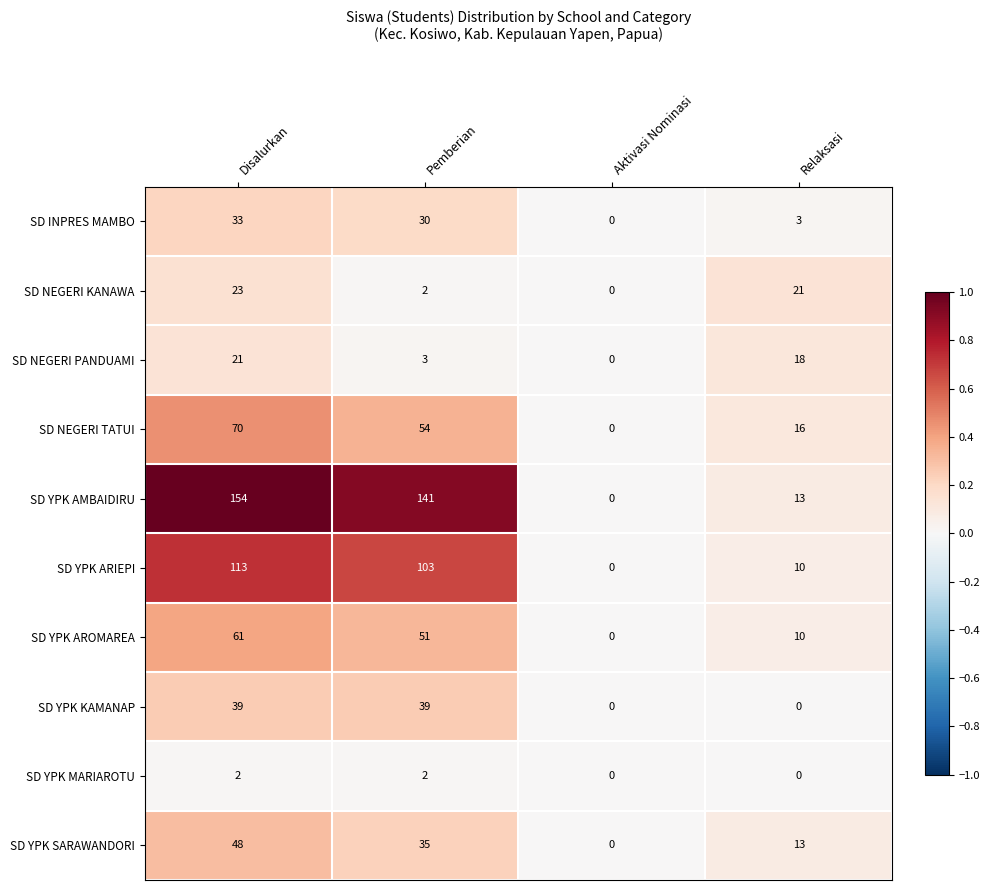

What is the difference between the maximum and minimum values in the SD NEGERI TATUI series?

70